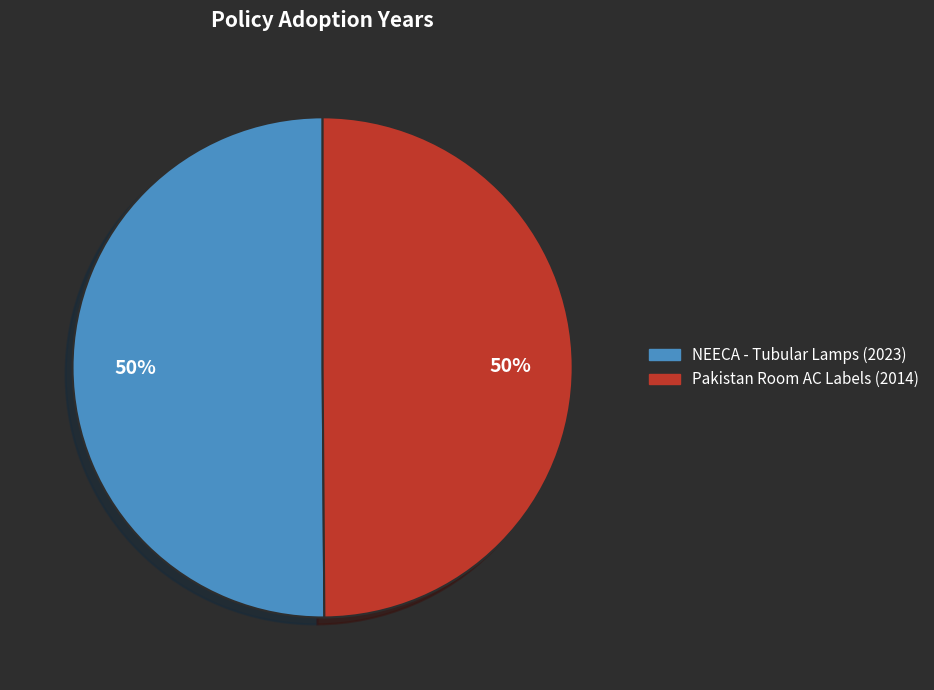

To the nearest percent, what is the average slice percentage?

50%